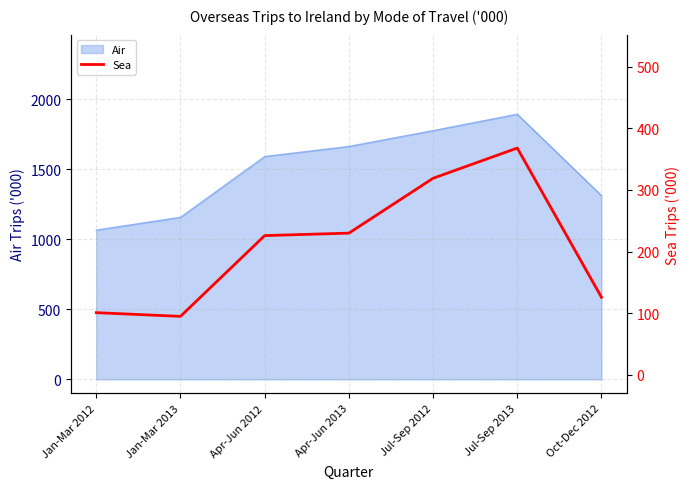

What is the value of the 1st point from the left?

101